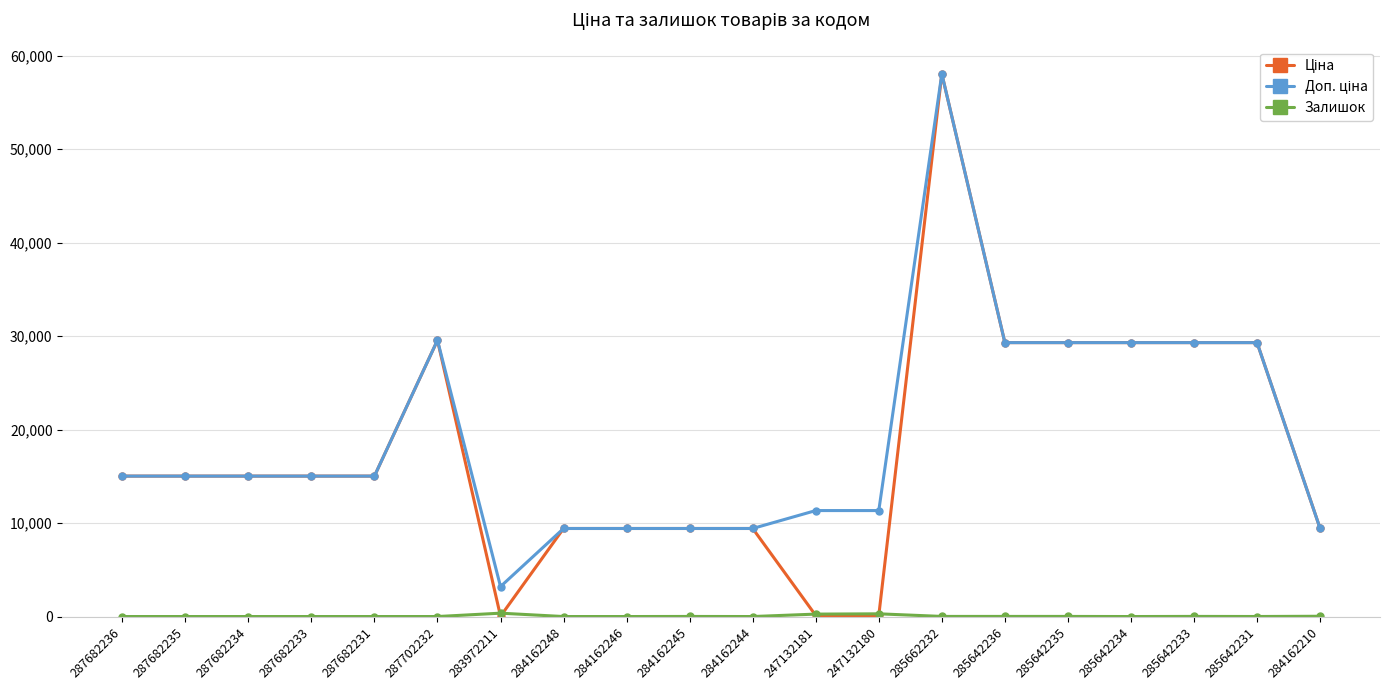

Which label corresponds to the largest value in the chart?

285662232